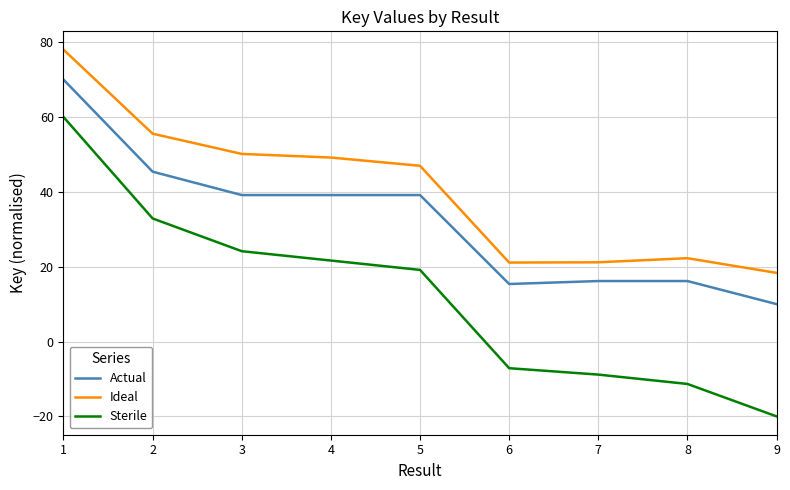

What are all the series names shown in the legend?

Actual, Ideal, Sterile